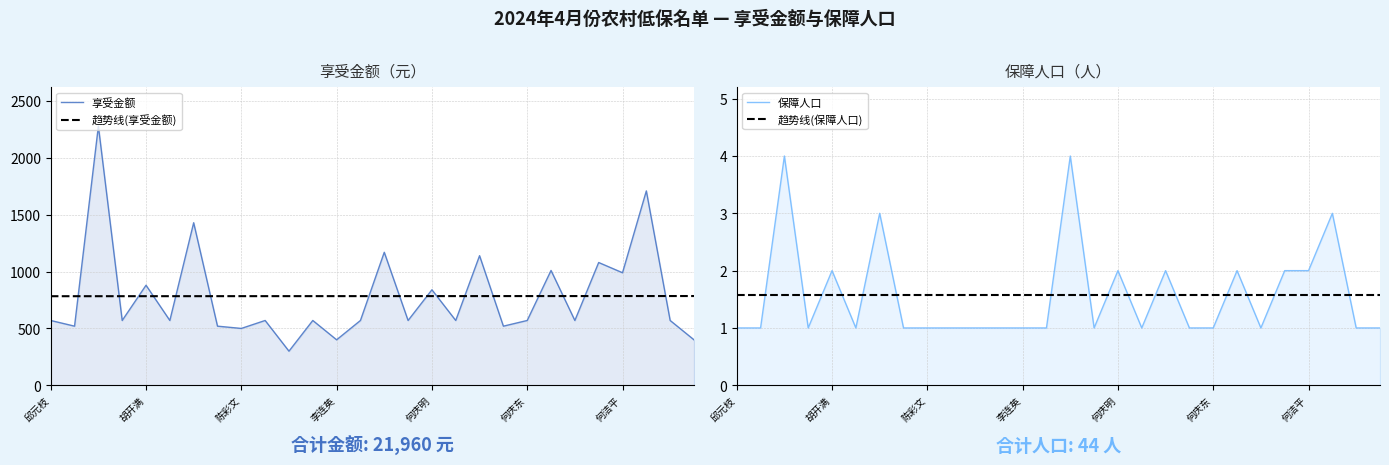

What is the spread (max minus min) of values at 邱元枝?

782.5